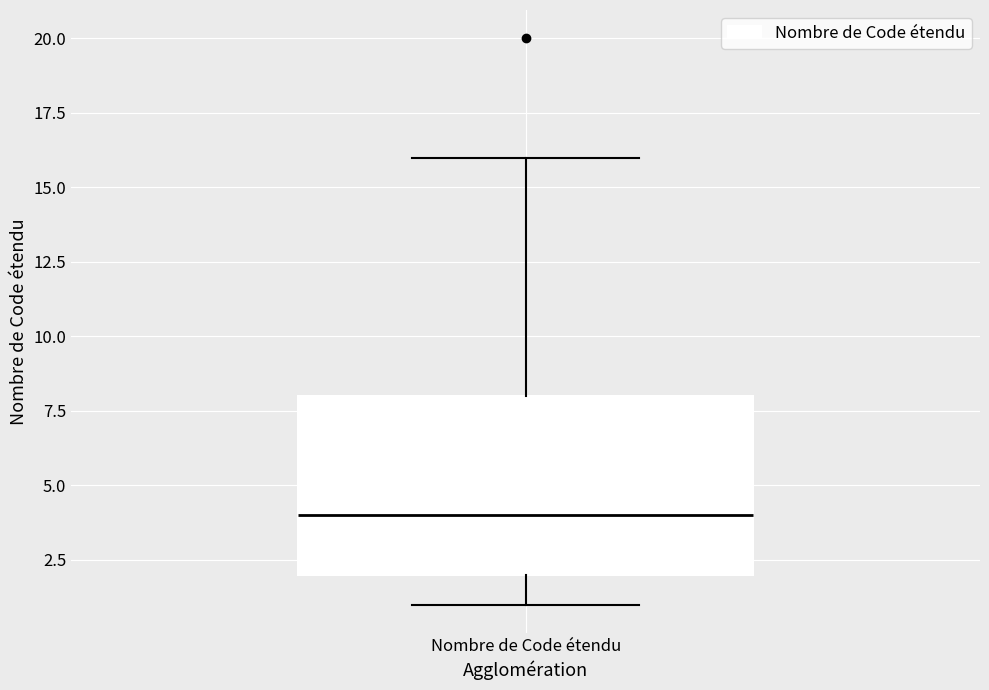

Where does the upper whisker of the box for Nombre de Code étendu end on the y-axis? The values are not printed on the chart, so give them approximately, as read against the axis.

16